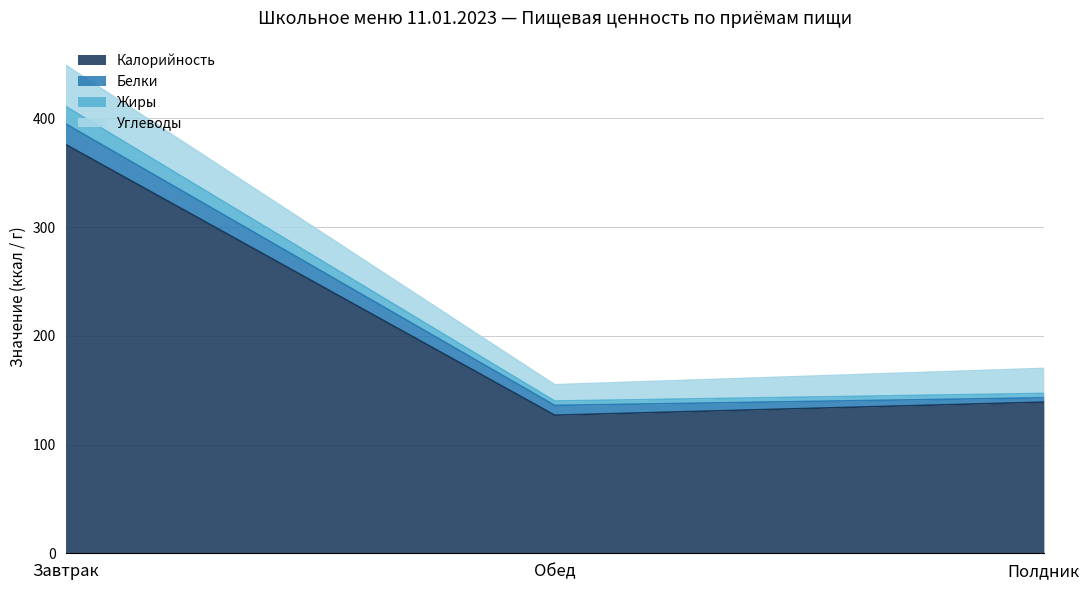

What is the label of the 3rd point from the right?

Завтрак